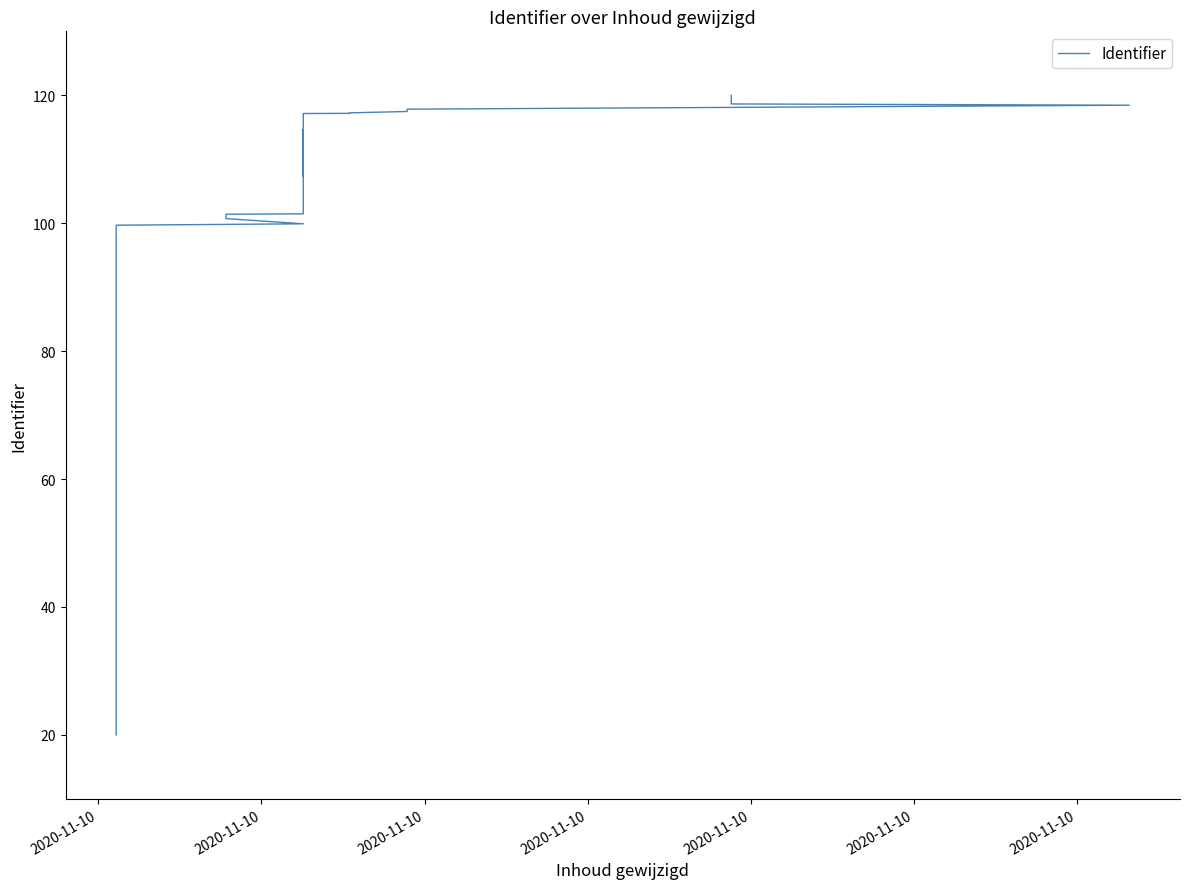

What is the sum of all values?

2814.0